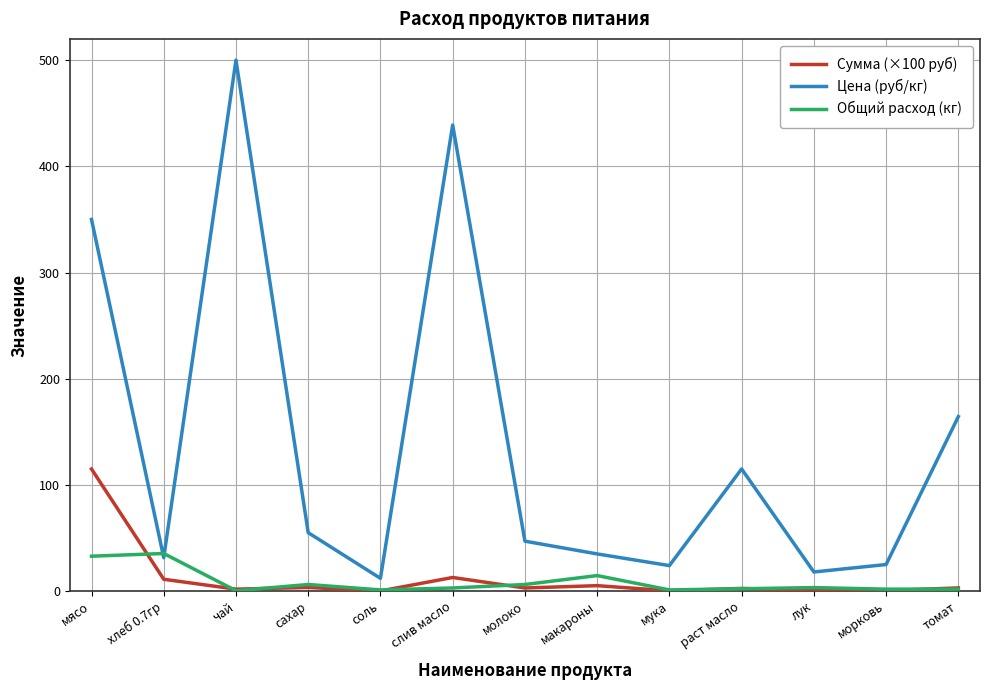

Which series changed the most between морковь and томат?

Цена (руб/кг)